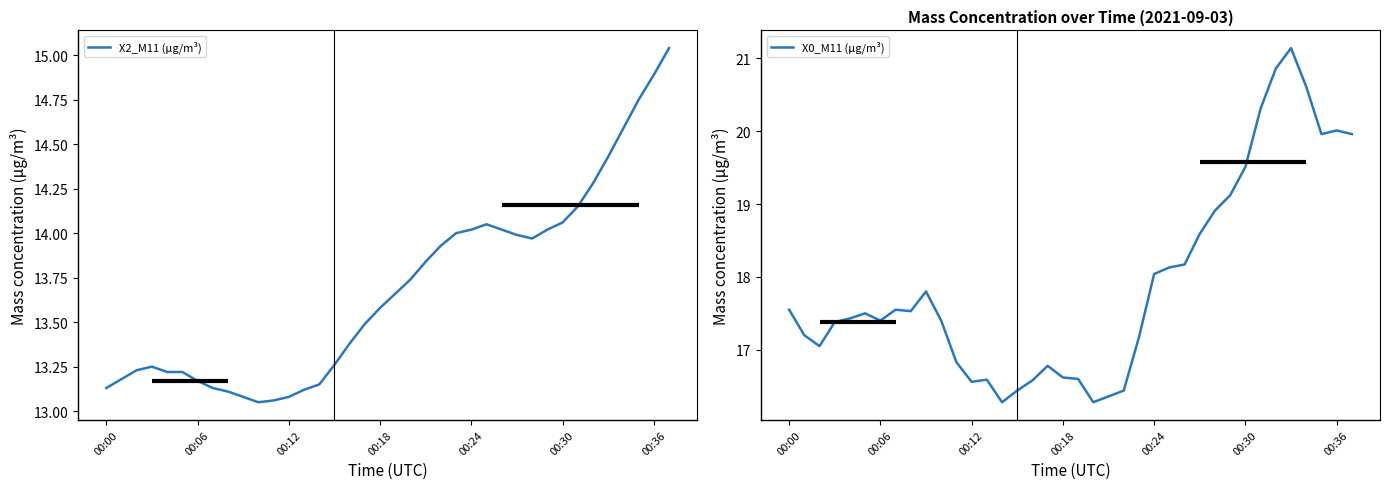

The value of X2_M11 (μg/m³) at 00:24 is 14.0. True or false?

True